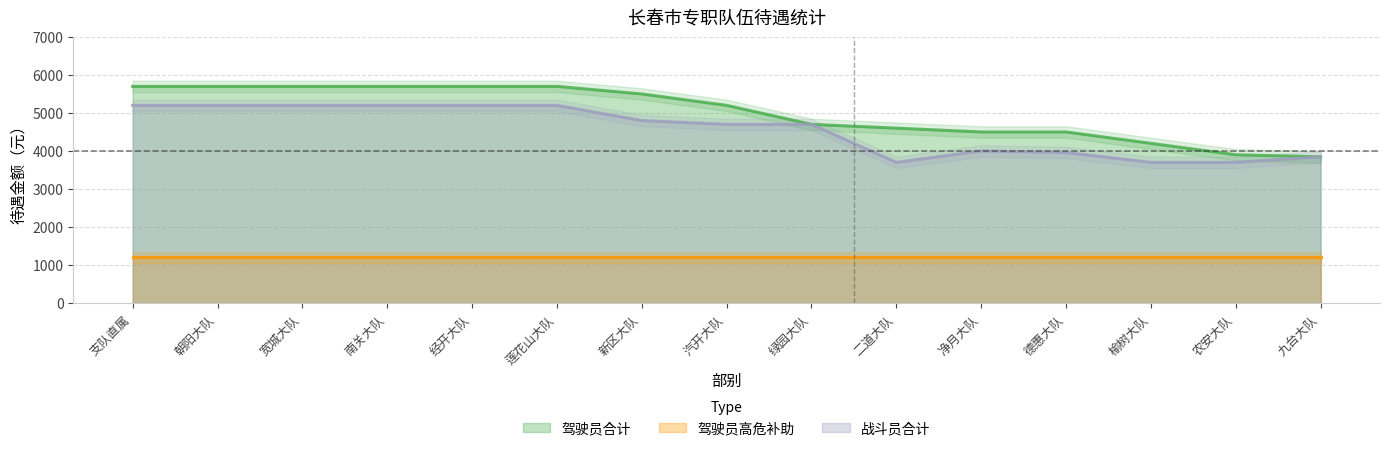

What is the label of the 4th point from the left?

南关大队